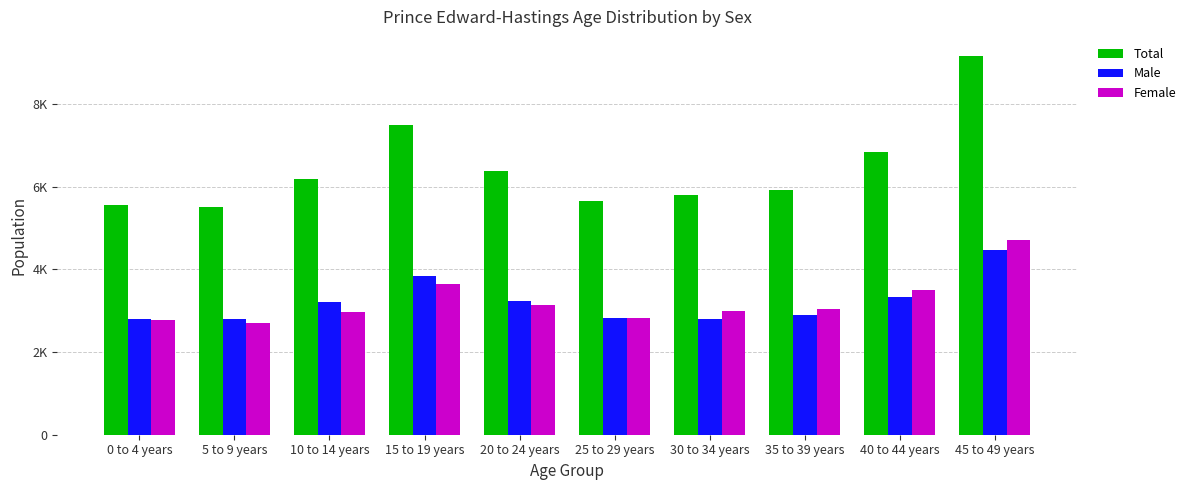

Are the bars horizontal?

No